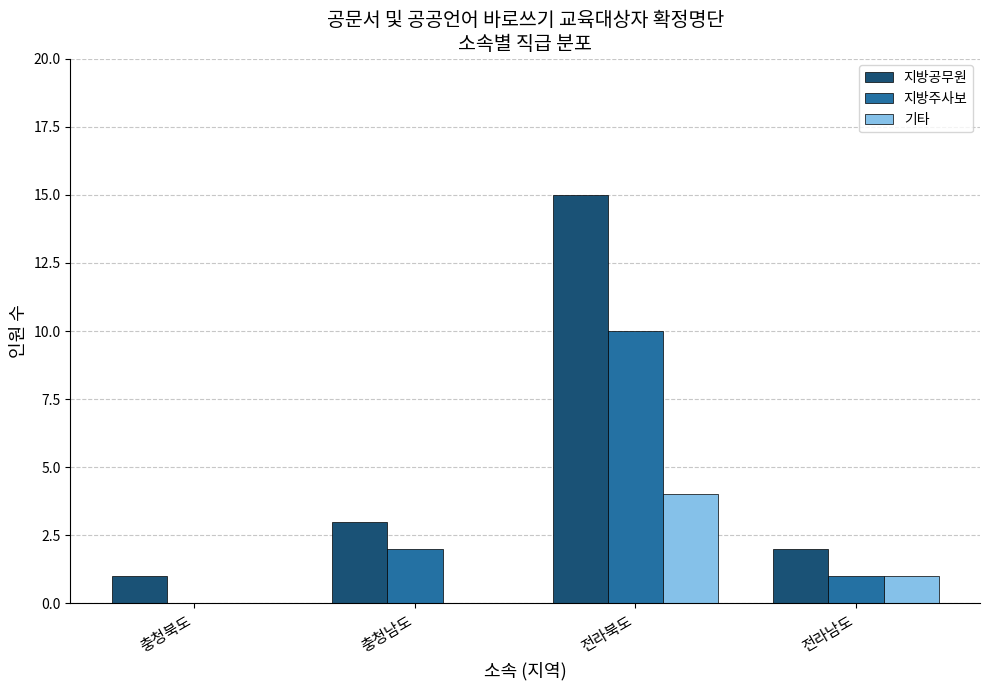

Reading left to right, list all the values displayed in this chart.

지방공무원: 충청북도=1	충청남도=3	전라북도=15	전라남도=2
지방주사보: 충청북도=0	충청남도=2	전라북도=10	전라남도=1
기타: 충청북도=0	충청남도=0	전라북도=4	전라남도=1